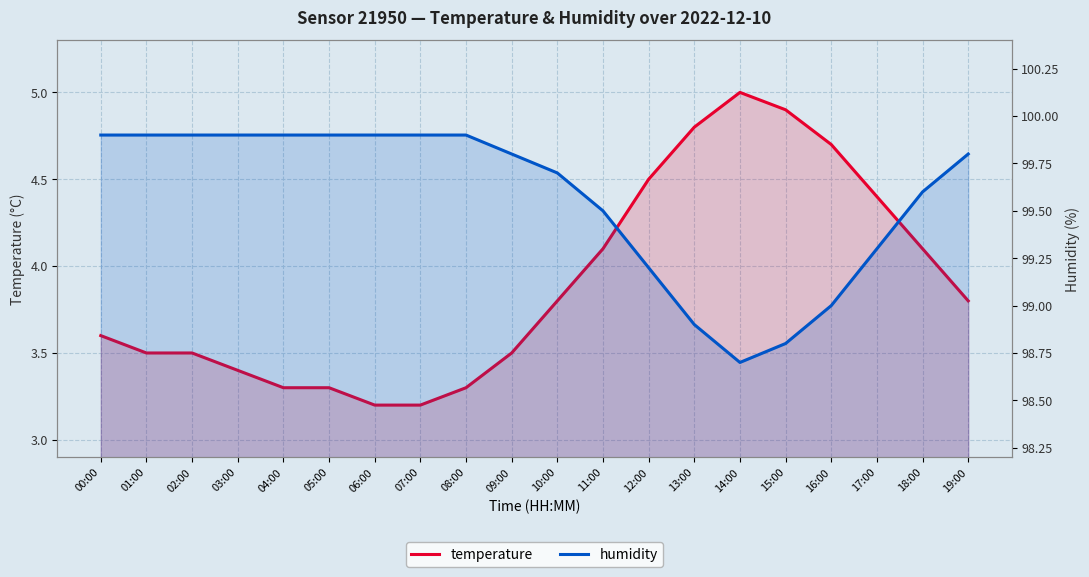

Reading left to right, what are all the values shown in this chart?

temperature: 00:00=3.6	01:00=3.5	02:00=3.5	03:00=3.4	04:00=3.3	05:00=3.3	06:00=3.2	07:00=3.2	08:00=3.3	09:00=3.5	10:00=3.8	11:00=4.1	12:00=4.5	13:00=4.8	14:00=5.0	15:00=4.9	16:00=4.7	17:00=4.4	18:00=4.1	19:00=3.8
humidity: 00:00=99.9	01:00=99.9	02:00=99.9	03:00=99.9	04:00=99.9	05:00=99.9	06:00=99.9	07:00=99.9	08:00=99.9	09:00=99.8	10:00=99.7	11:00=99.5	12:00=99.2	13:00=98.9	14:00=98.7	15:00=98.8	16:00=99.0	17:00=99.3	18:00=99.6	19:00=99.8